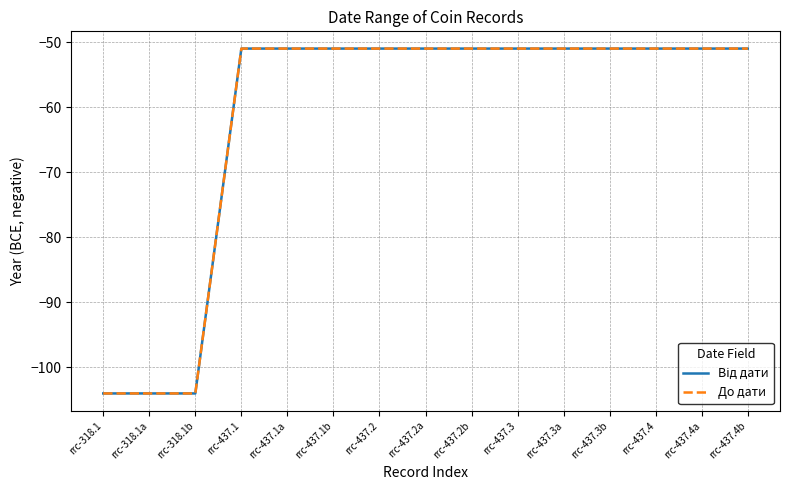

Does the chart display data point markers on the line(s)?

No